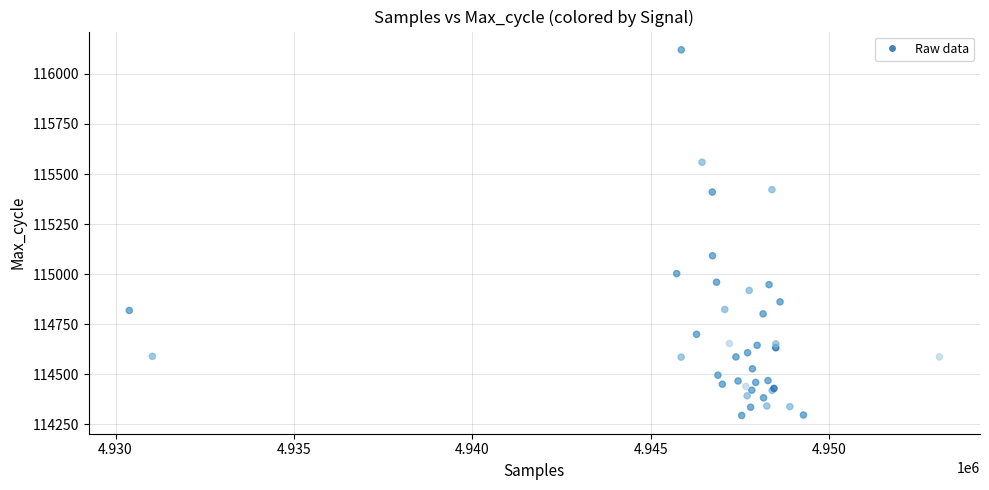

What Y value in the scatter plot is closest to 115207?

115092